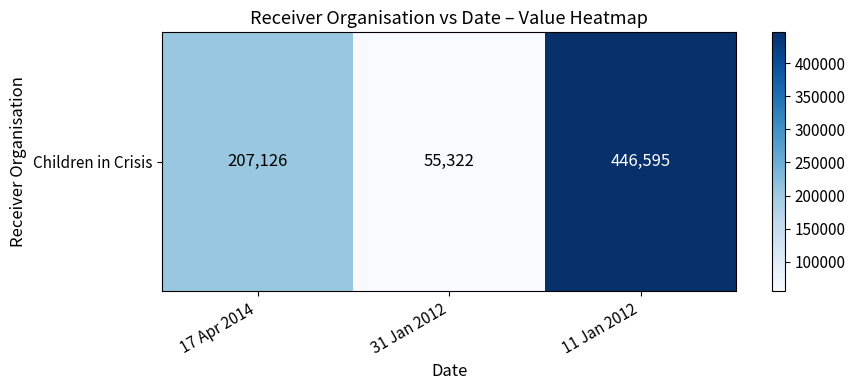

What is the change in value from 31 Jan 2012 to 11 Jan 2012?

+391273